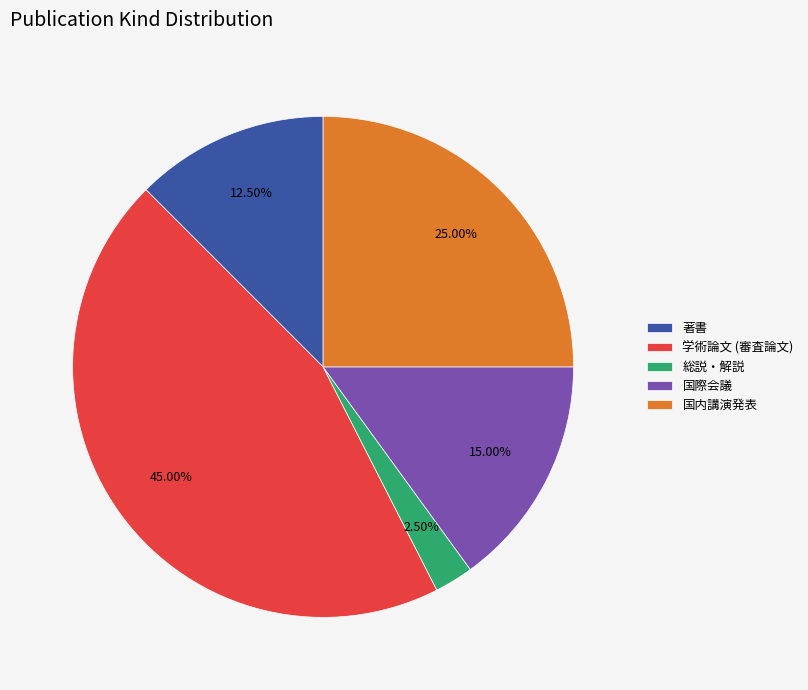

Count the number of slices in the pie.

5